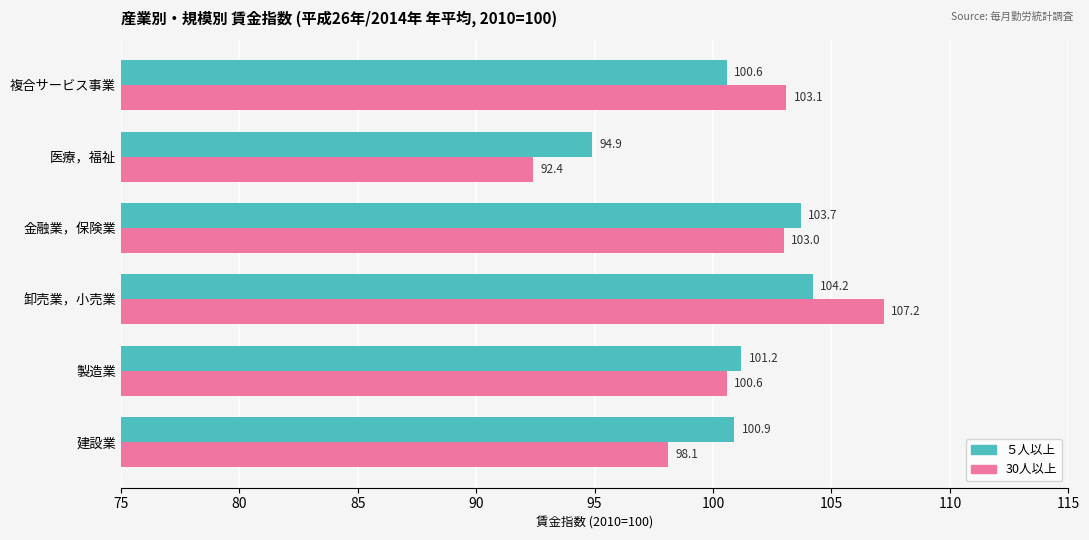

Read the 30人以上 value at 卸売業，小売業.

107.2